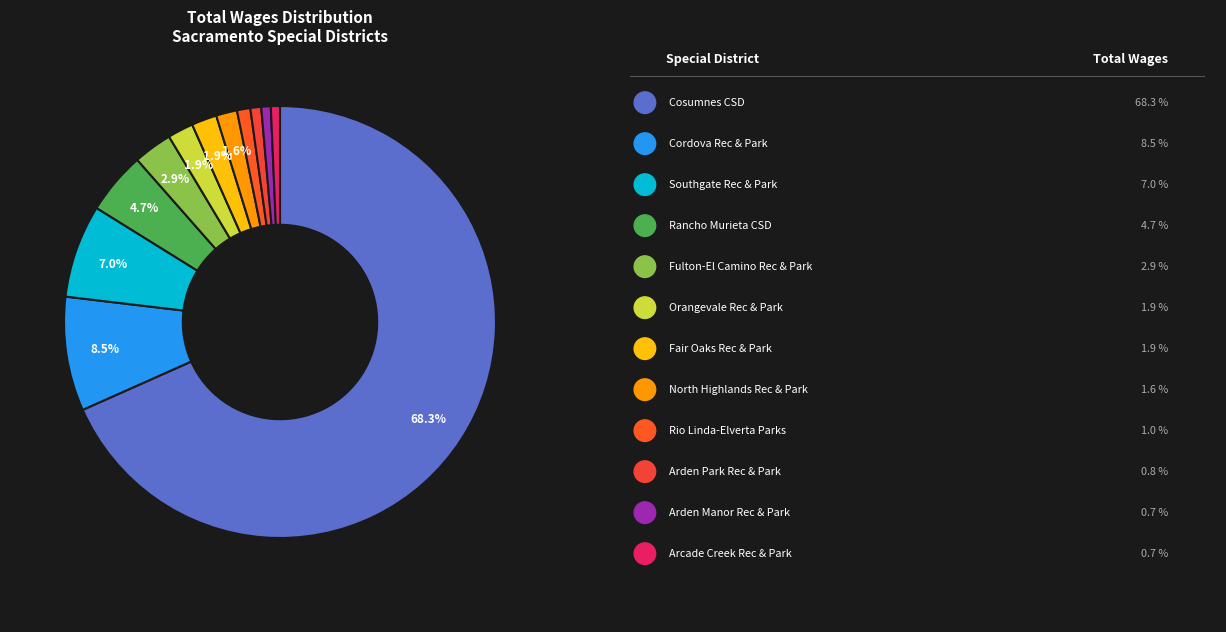

To the nearest percent, what is the difference between the largest and smallest slice percentages?

68%